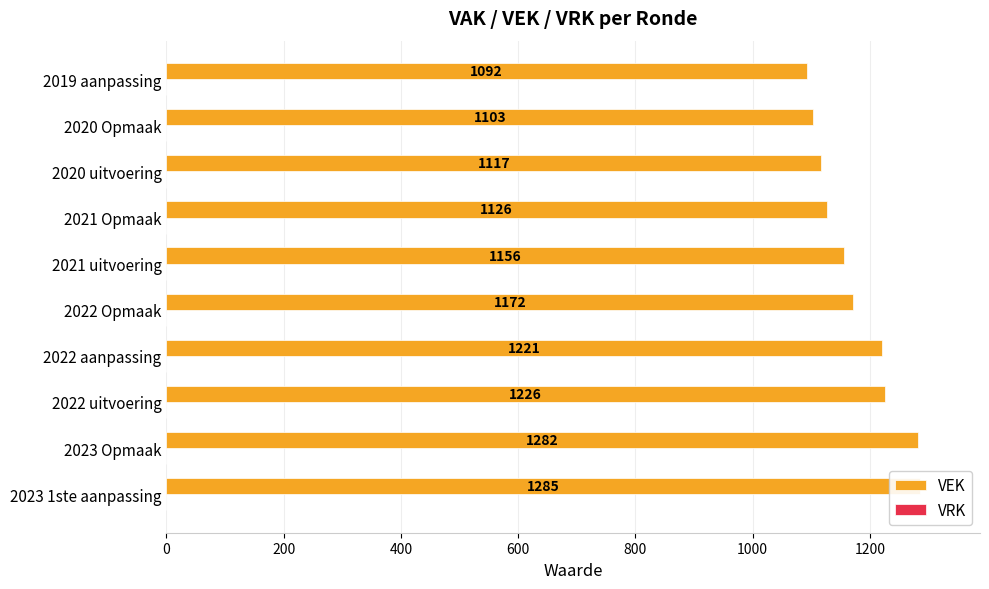

The VRK series shows 0.5 at 0. True or false?

False